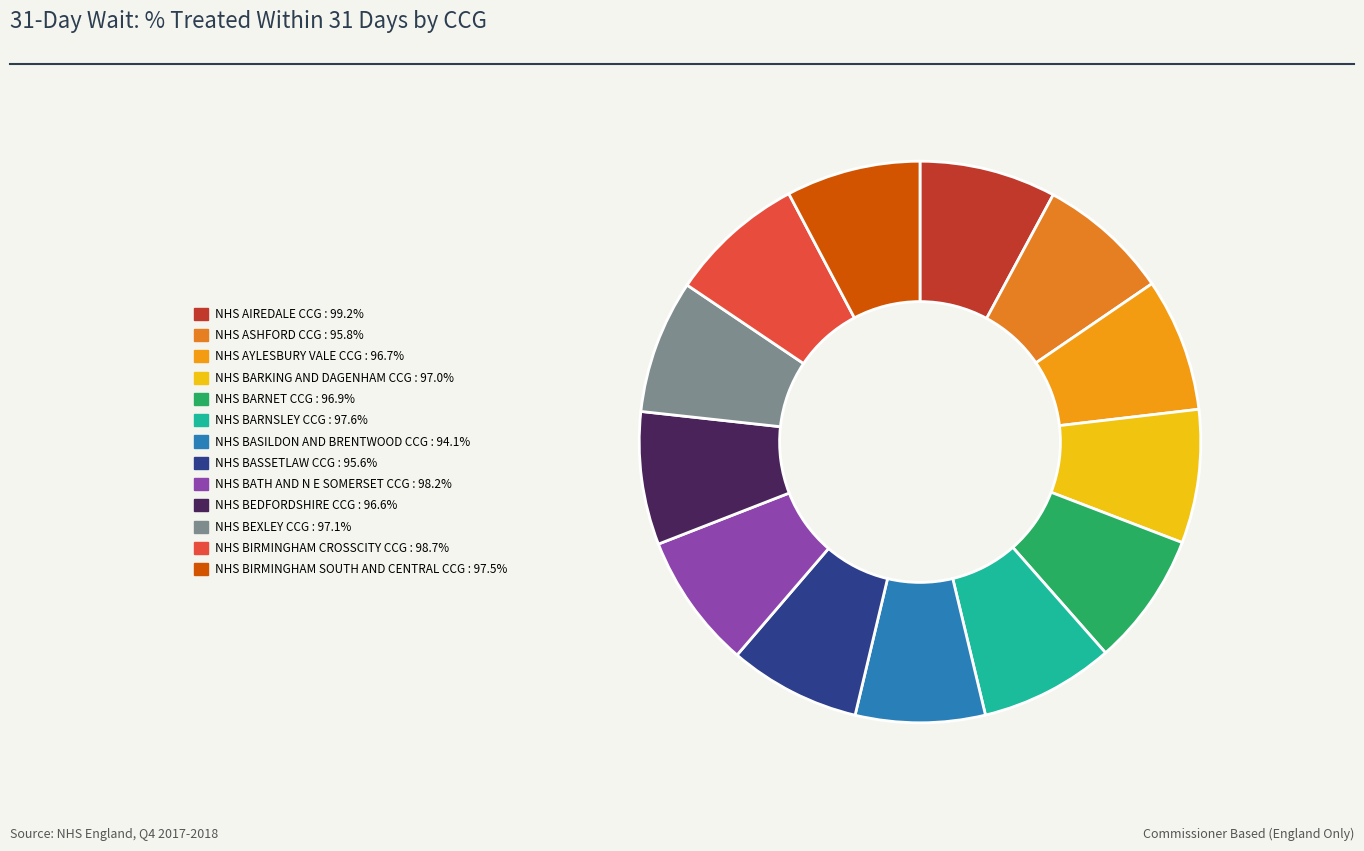

How many segments does this pie chart have?

13